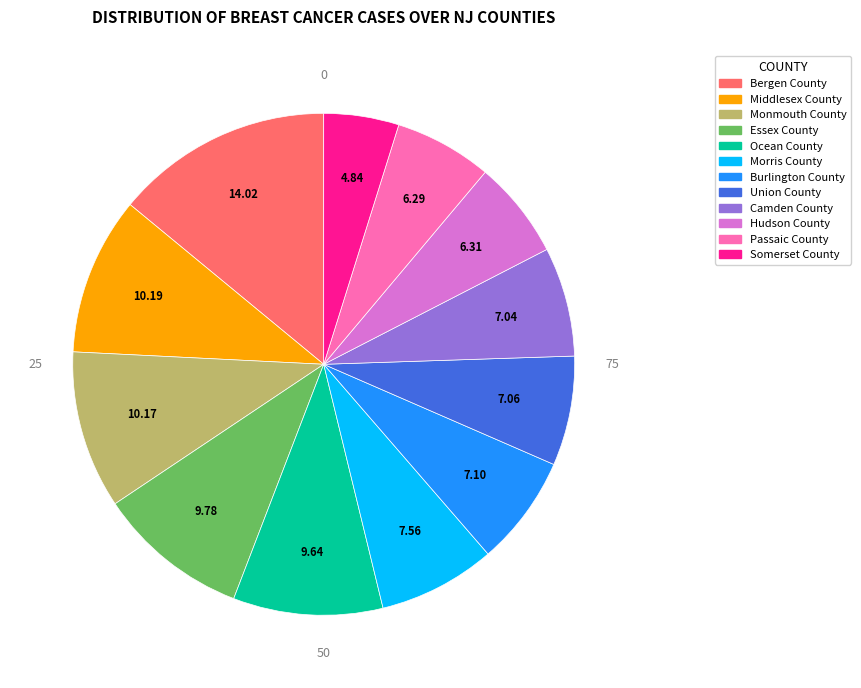

Is the sum of Burlington County and Union County greater than half?

No